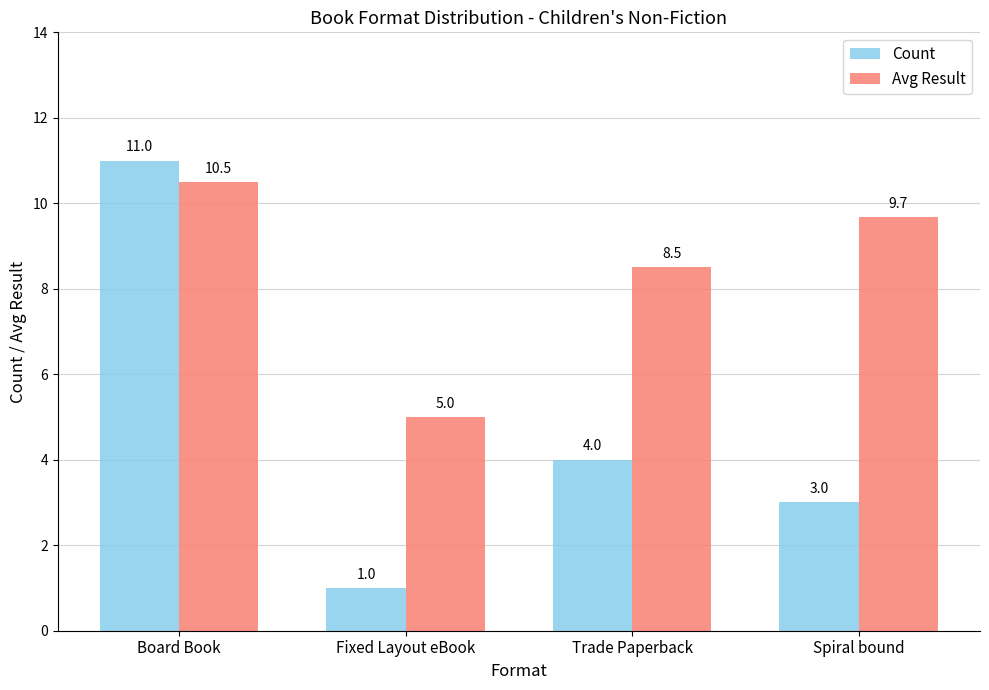

List the labels in order of Count value, largest first.

Board Book, Trade Paperback, Spiral bound, Fixed Layout eBook